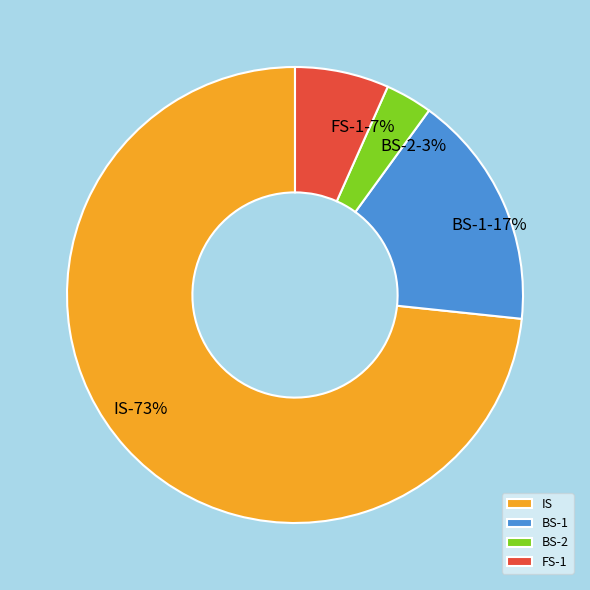

Count the number of slices in the pie.

4